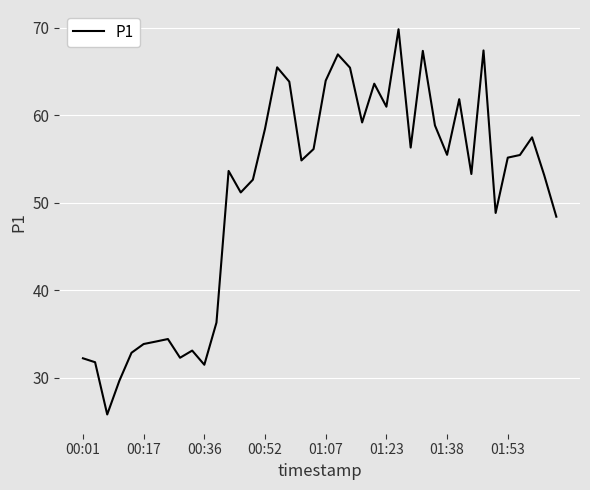

What is the smallest value displayed?

25.8